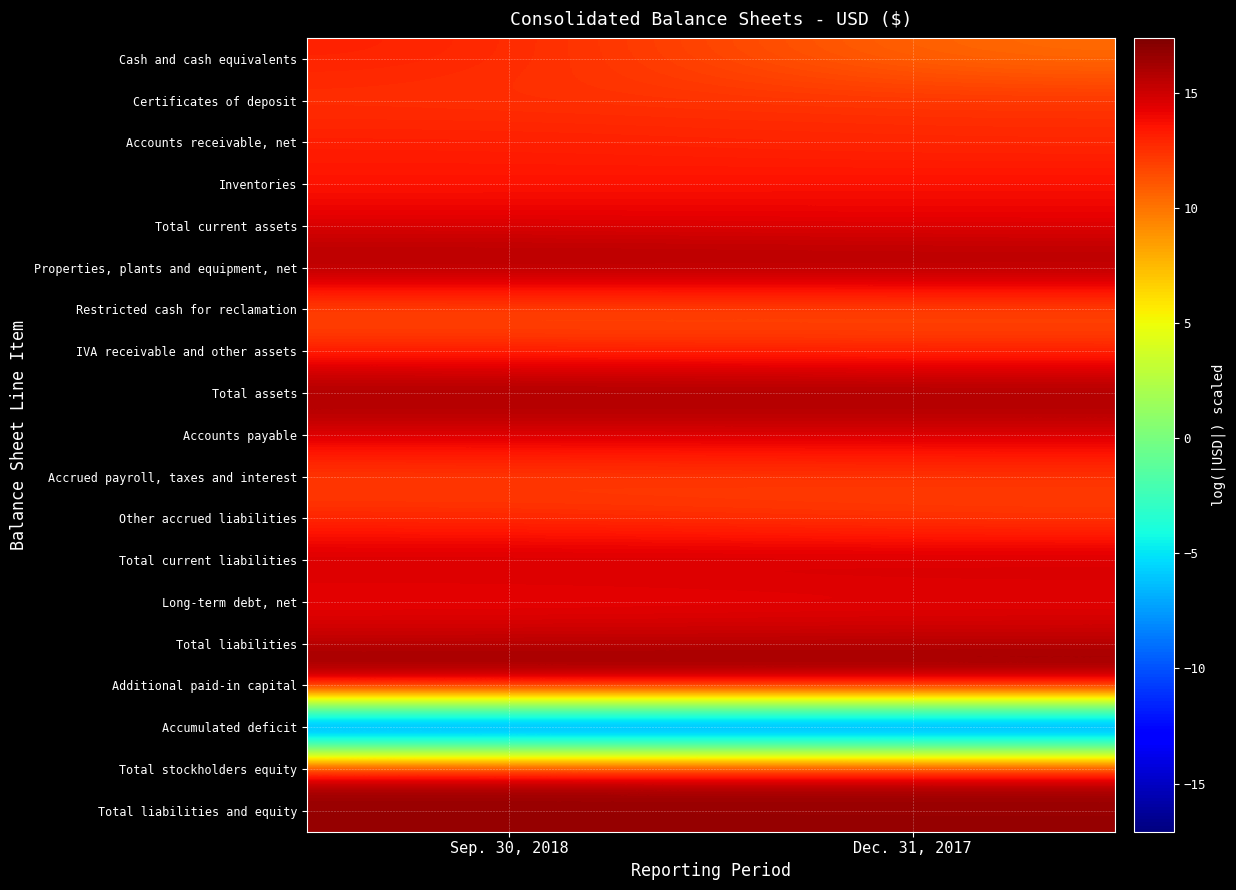

Count the number of data series in this chart.

19